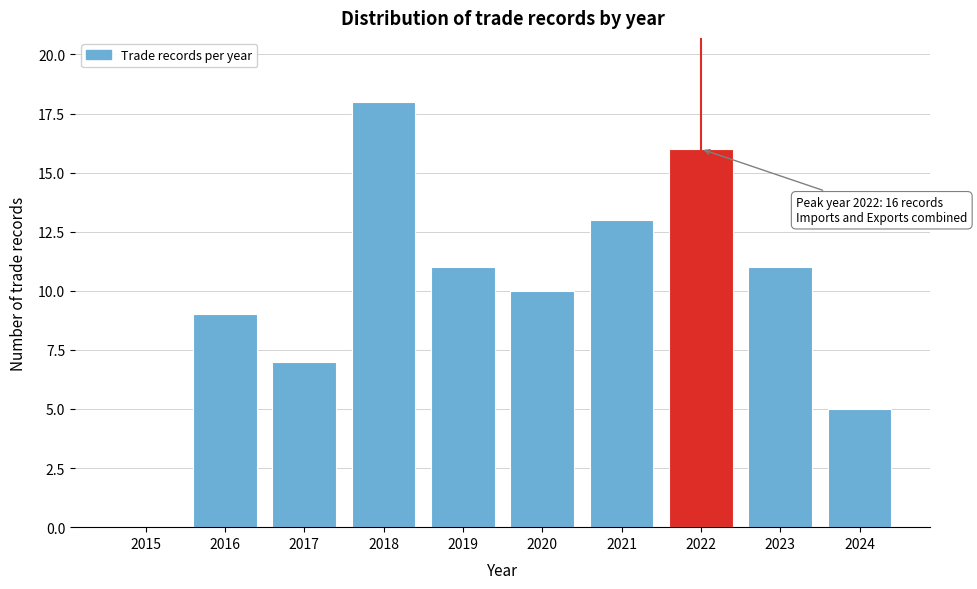

Reading right to left, what are all the values shown in this chart?

2024=5	2023=11	2022=16	2021=13	2020=10	2019=11	2018=18	2017=7	2016=9	2015=0